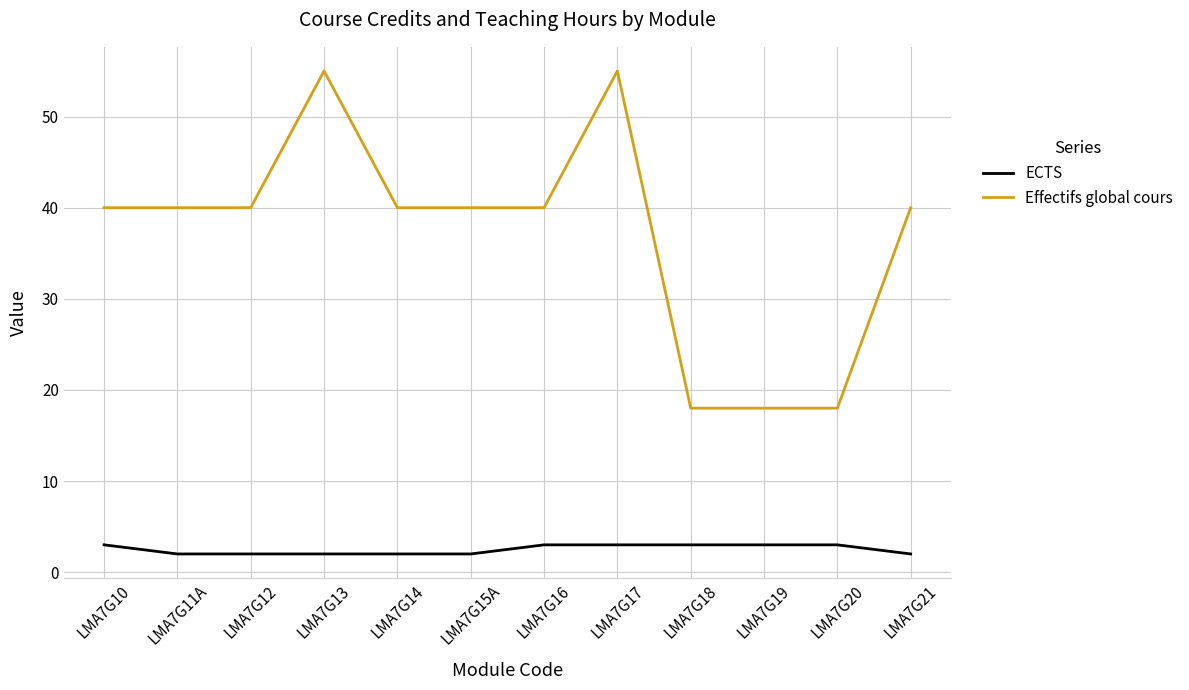

What is the greatest value displayed?

55